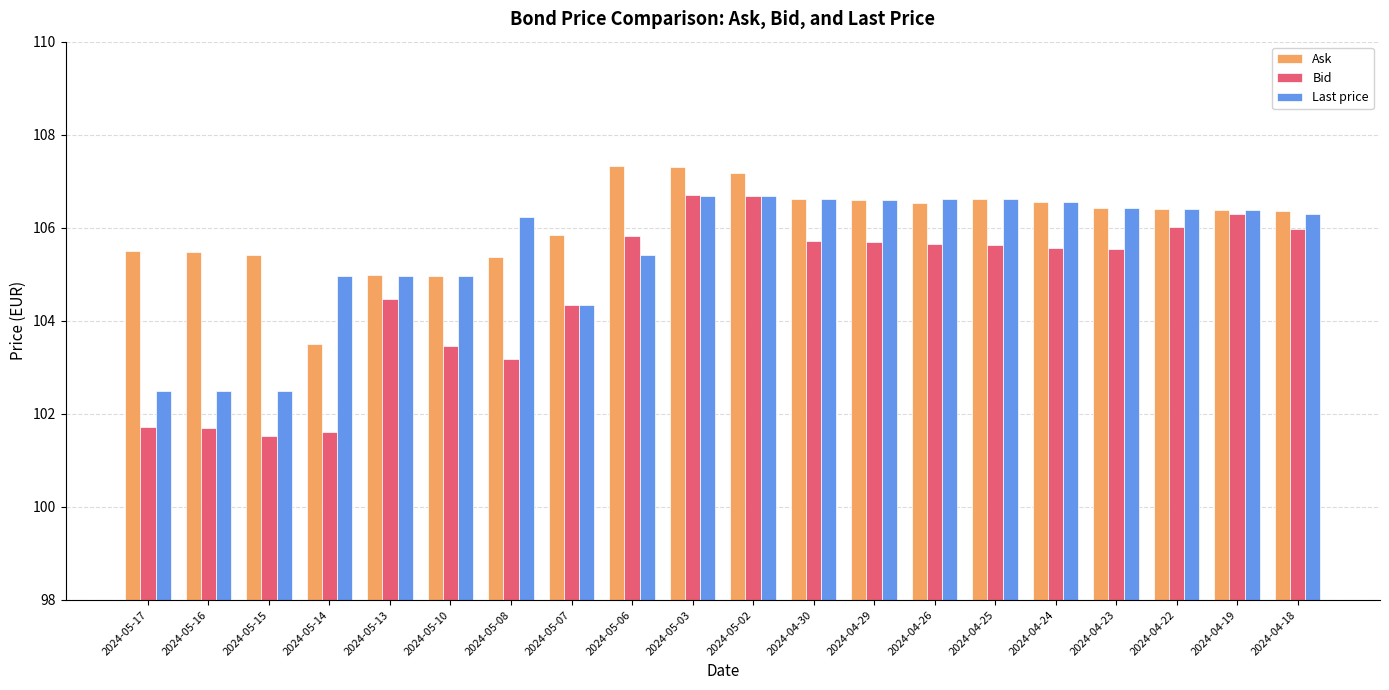

At which label does Ask reach its minimum?

2024-05-14